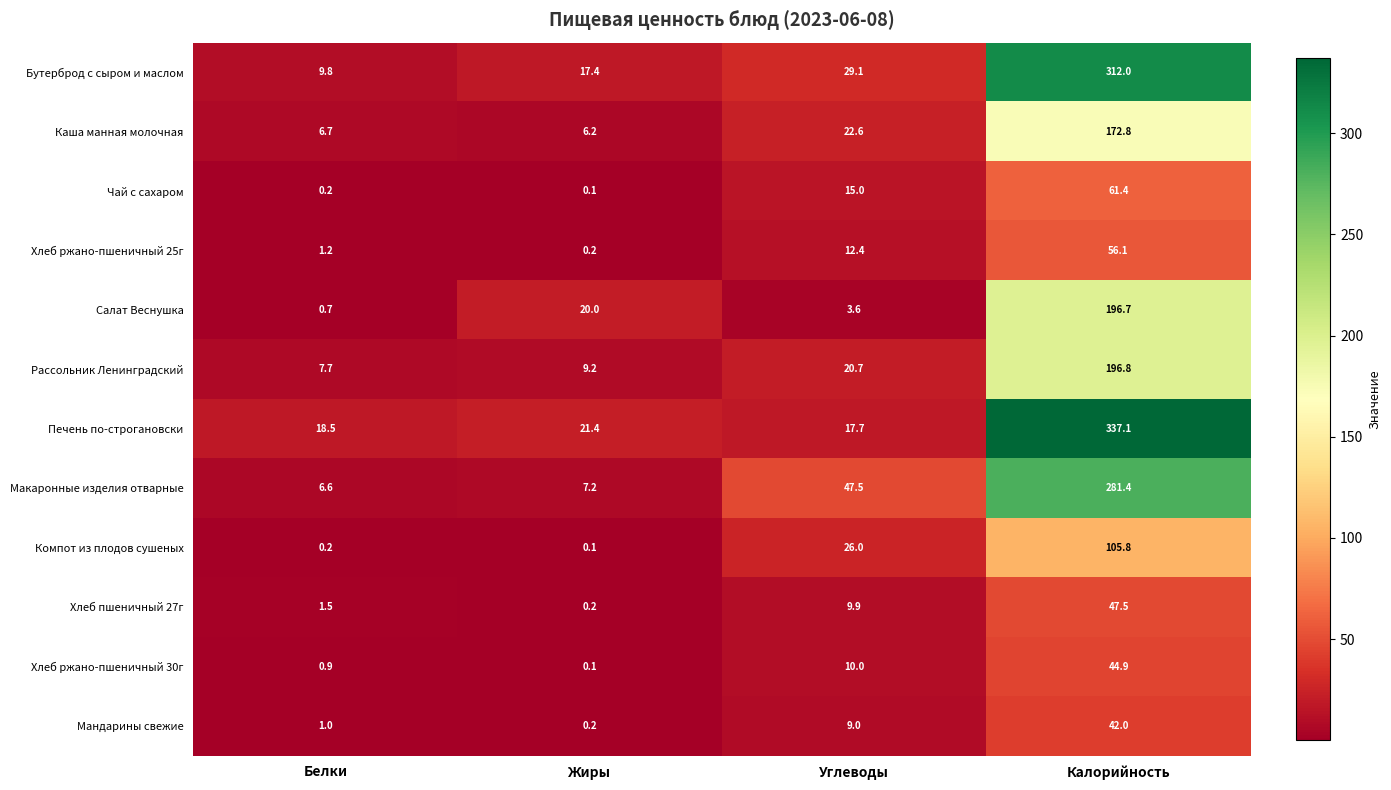

What is the sum of all Чай с сахаром values?

76.7